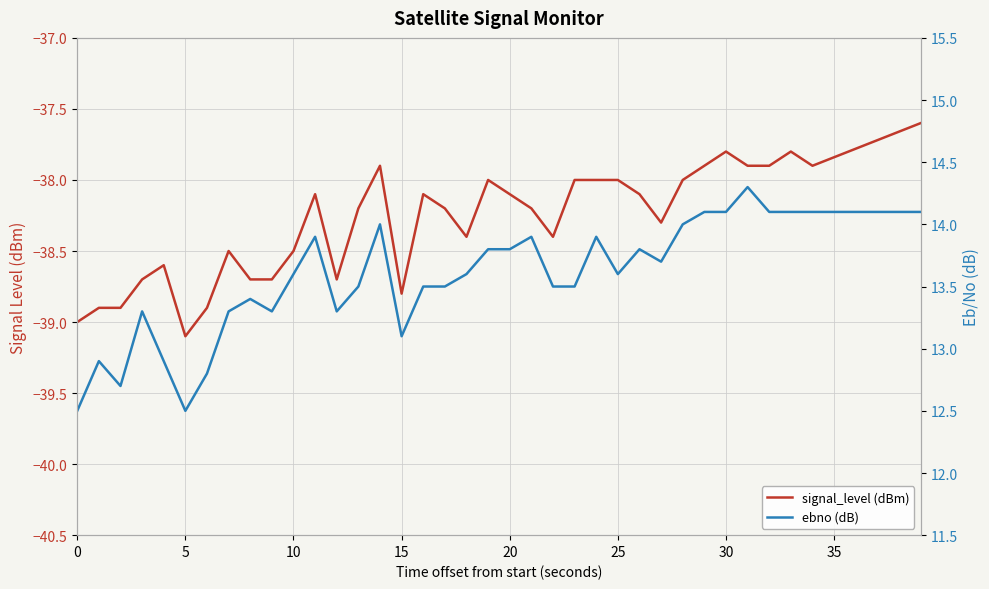

How many interior local valleys does the ebno (dB) series have?

7